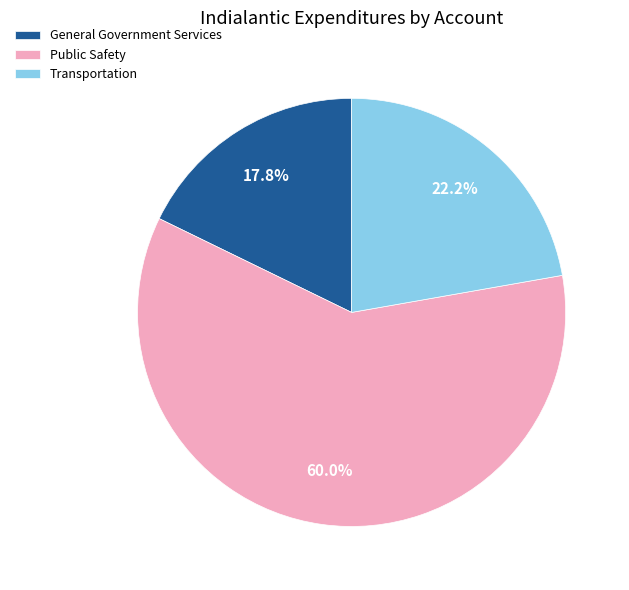

What percentage do Public Safety and General Government Services together represent?

77.8%